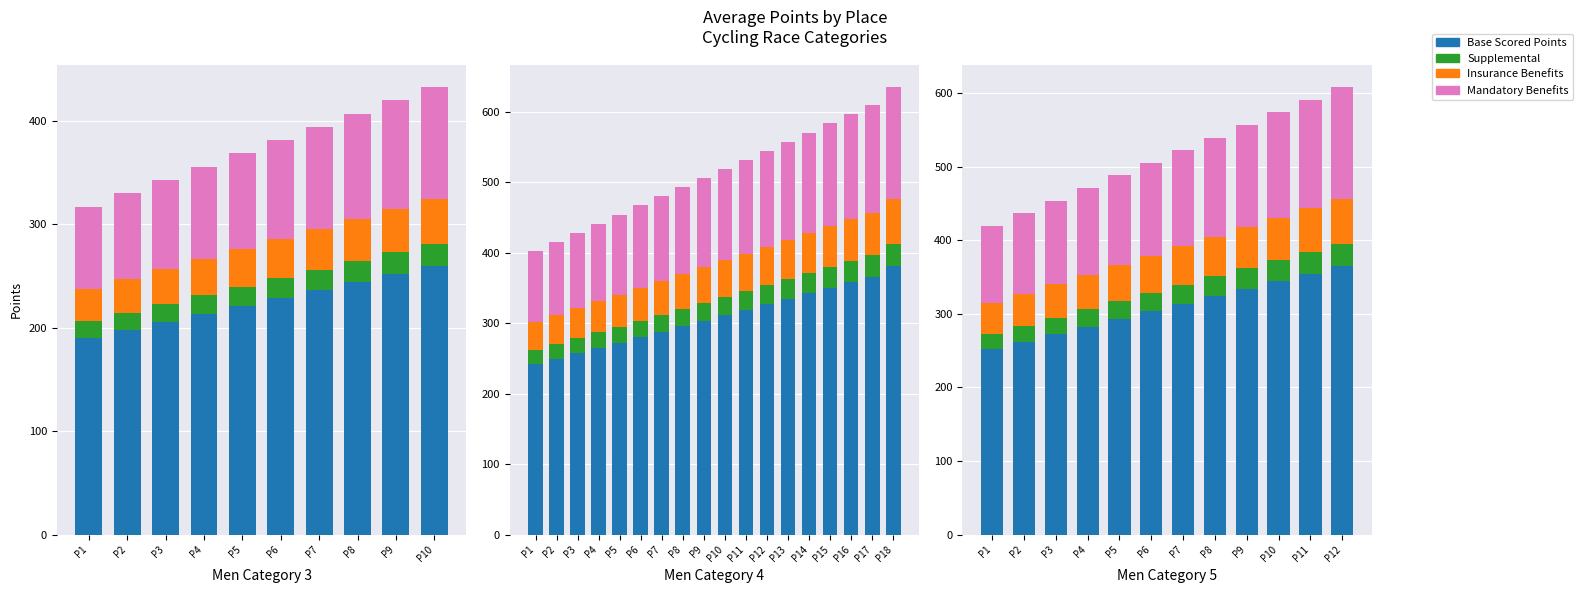

What position from the left is P2?

2